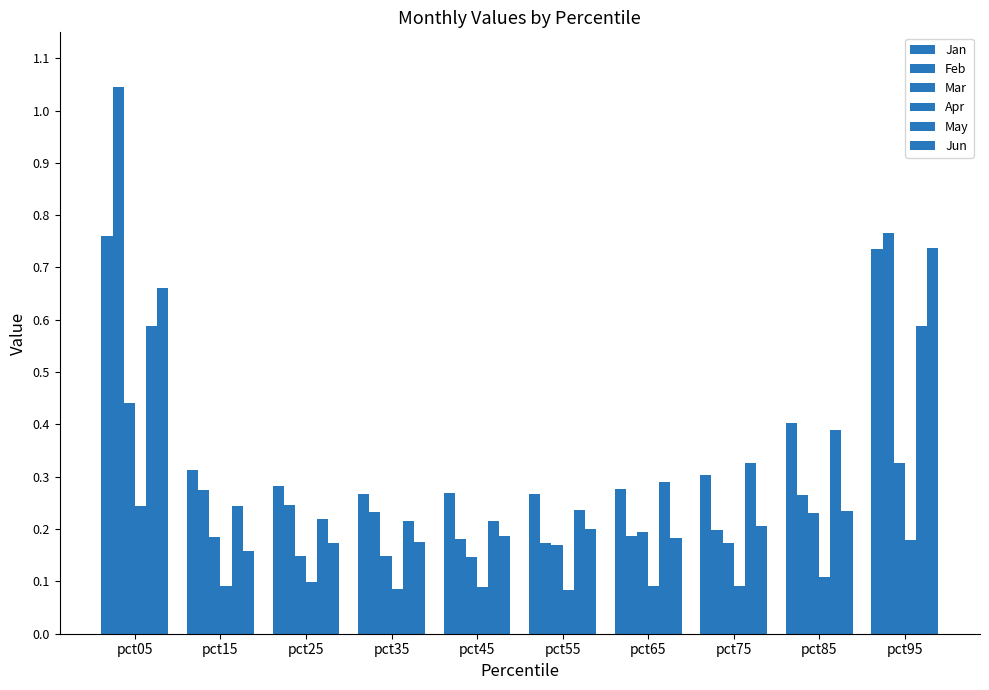

How many categories are shown in the chart?

10